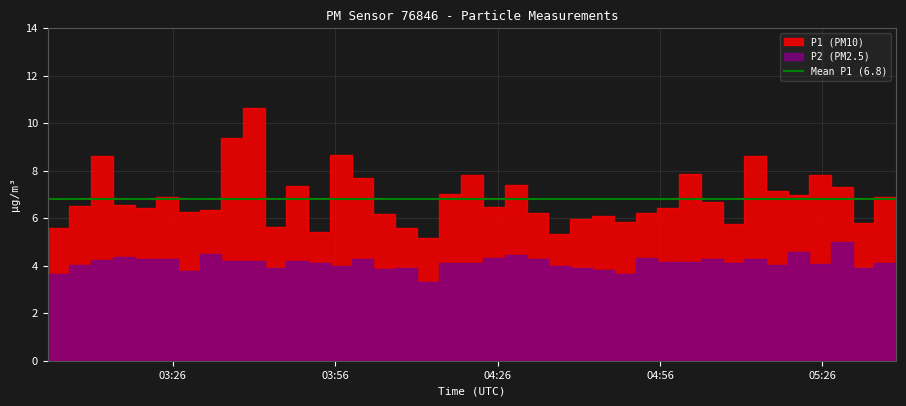

What is the difference between the maximum and minimum values in the P1 series?

5.5